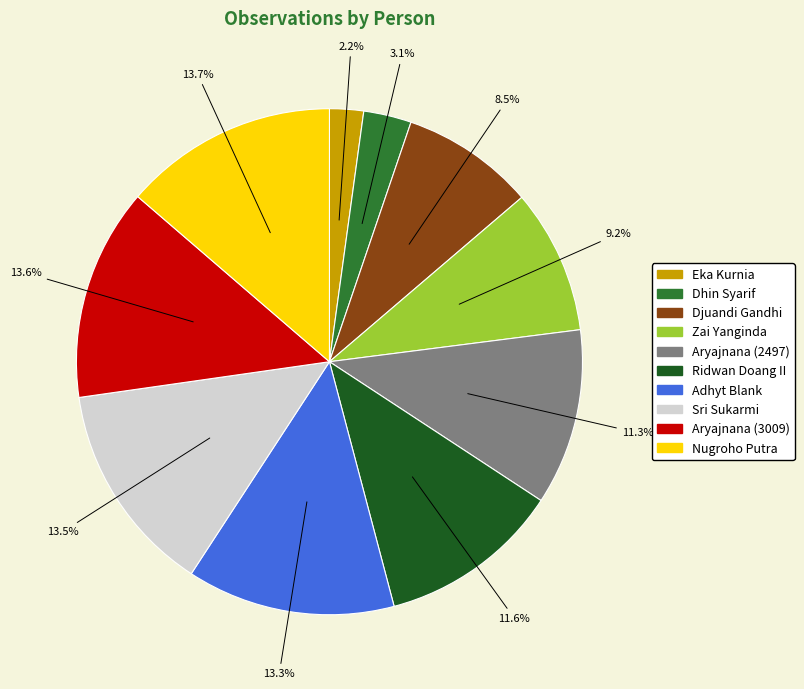

What is the ratio of the value at Djuandi Gandhi to the value at Adhyt Blank?

0.6